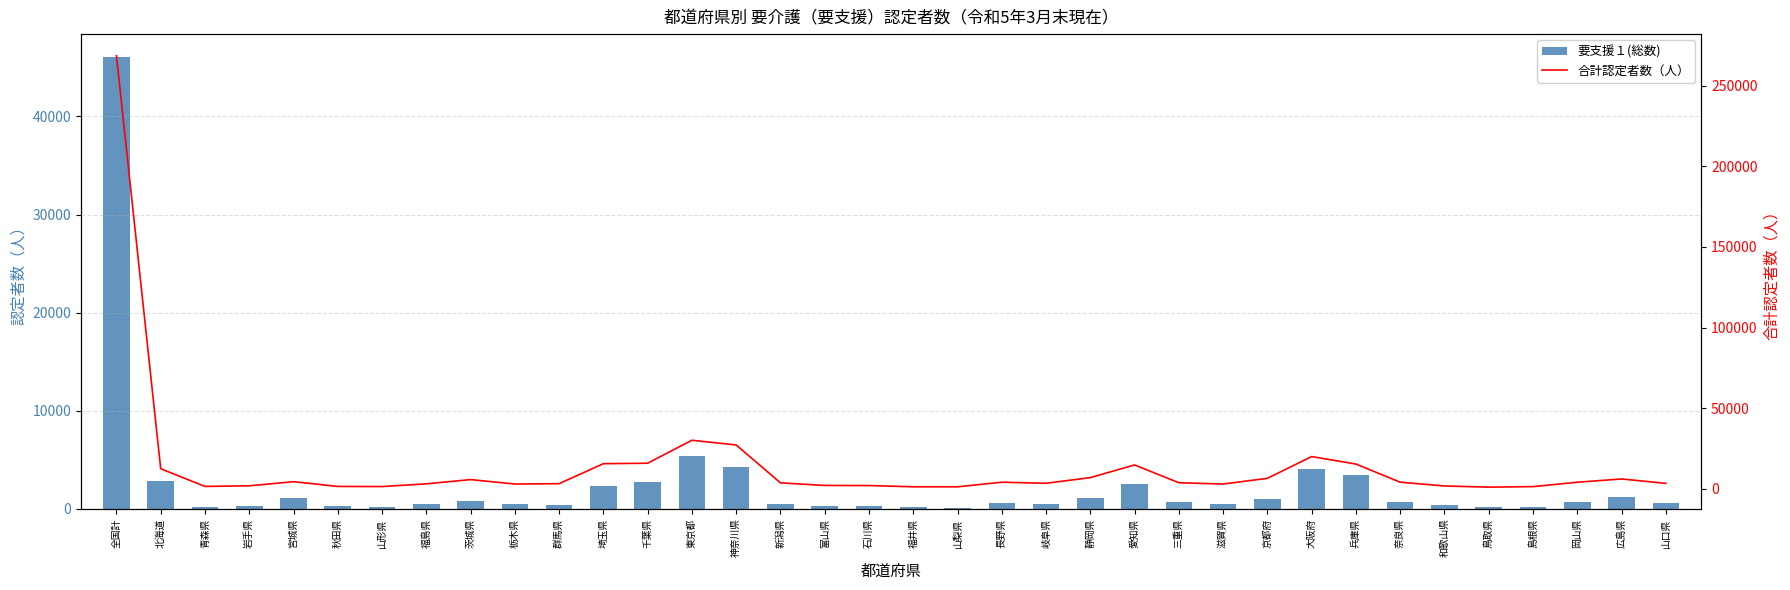

The 要支援１(総数) series shows 184 at 岡山県. True or false?

False